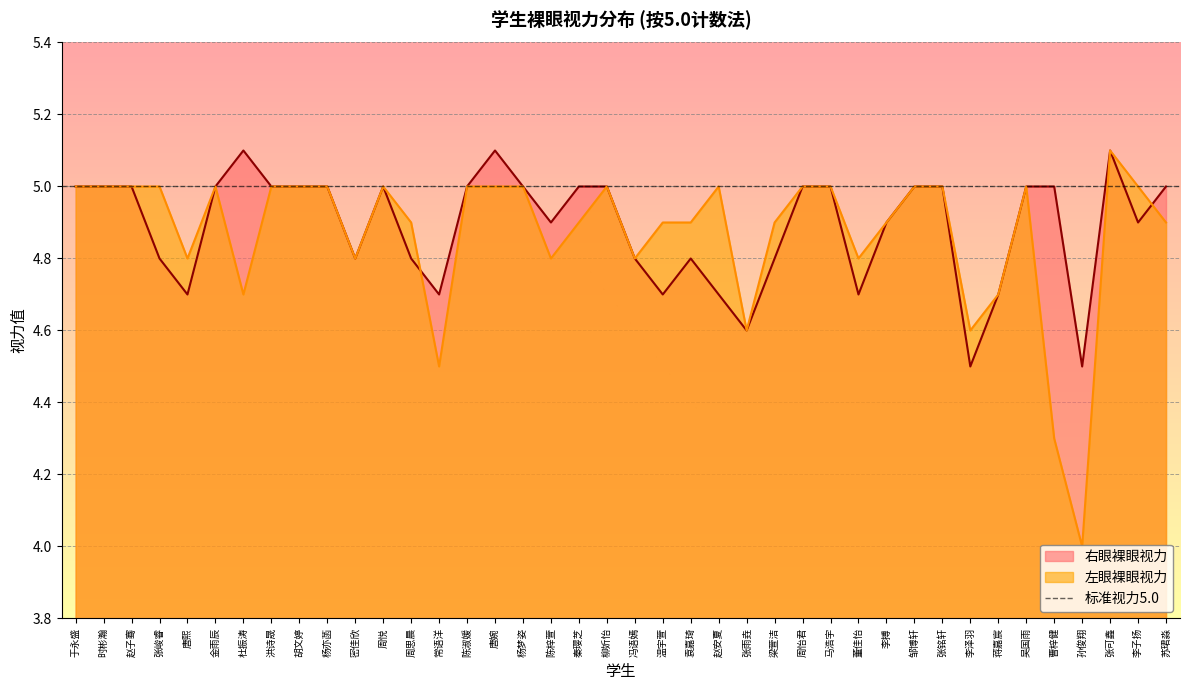

Rank the categories by 左眼裸眼视力 value from highest to lowest.

张可鑫, 于永盛, 时彬瀚, 赵子骞, 张峻睿, 金雨辰, 洪诗晟, 胡文婷, 杨亦菡, 周悦, 陈淑媛, 唐婉, 杨梦姿, 柳妡怡, 赵安夏, 周怡君, 马浩宇, 邹博轩, 张铭轩, 吴国雨, 李子扬, 周思晨, 秦璎芝, 温宇萱, 袁嘉琦, 梁萱洁, 李搏, 苏珺淼, 唐熙, 密佳欣, 陈梓萱, 冯语嫣, 董佳怡, 杜振涛, 蒋嘉宸, 张雨垚, 李泽羽, 常语洋, 曹梓健, 孙俊翔